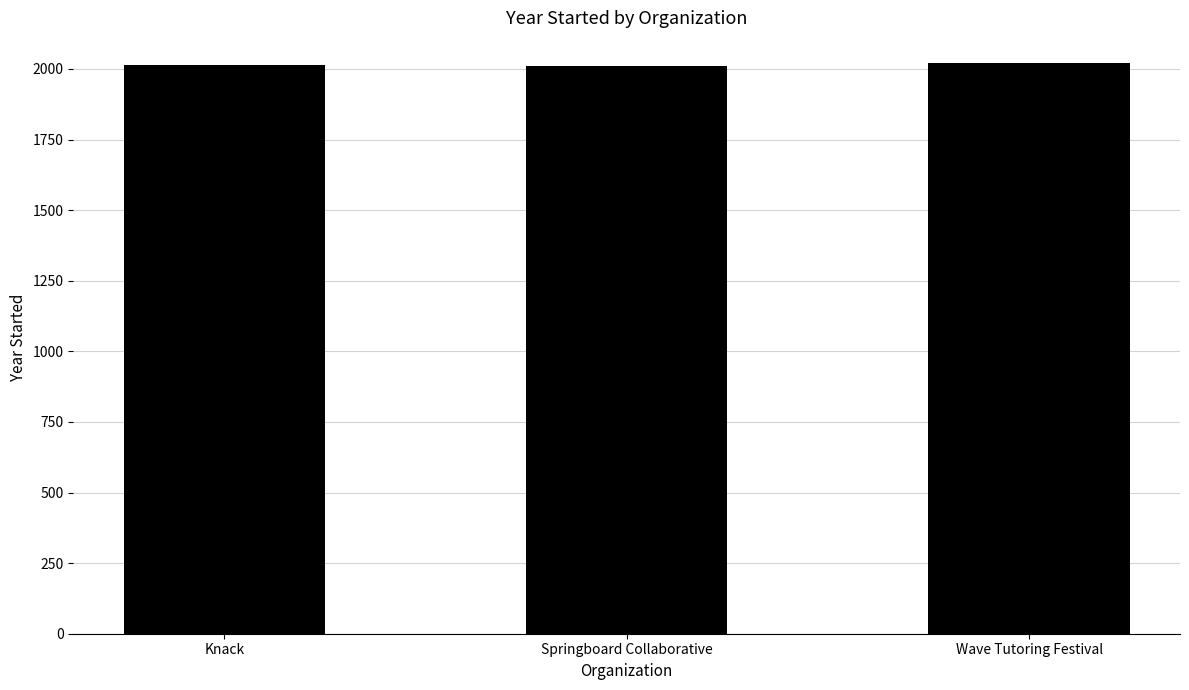

What is the greatest value displayed?

2020